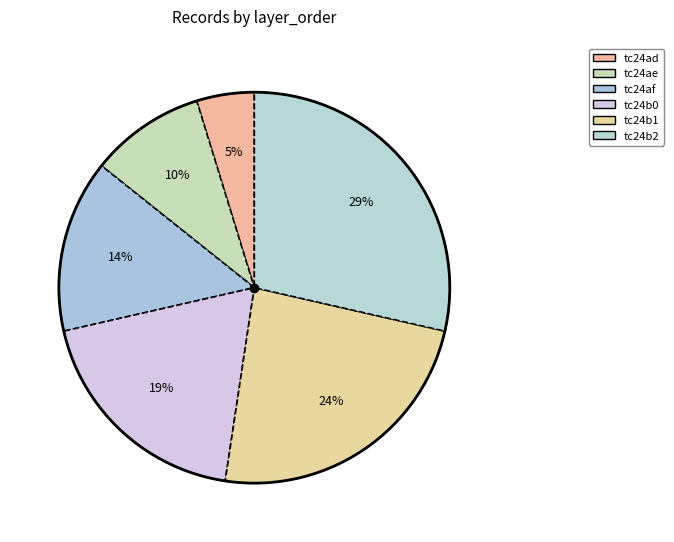

True or false: tc24af accounts for 14% of the total.

True